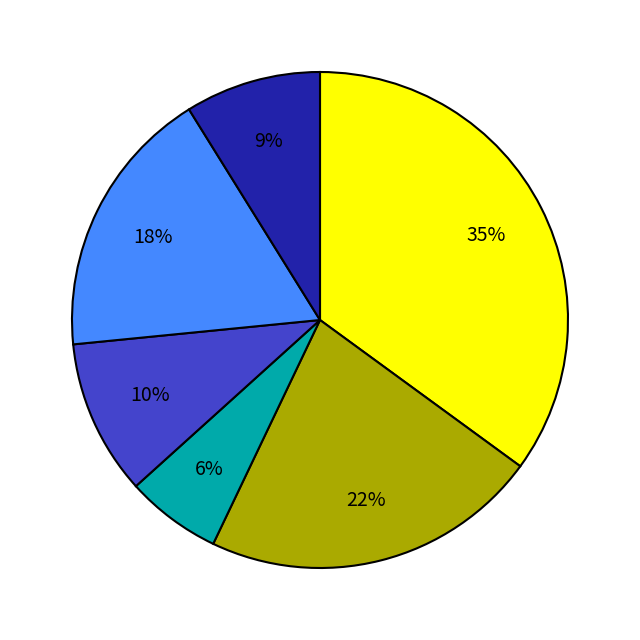

Does any single category account for the majority?

No